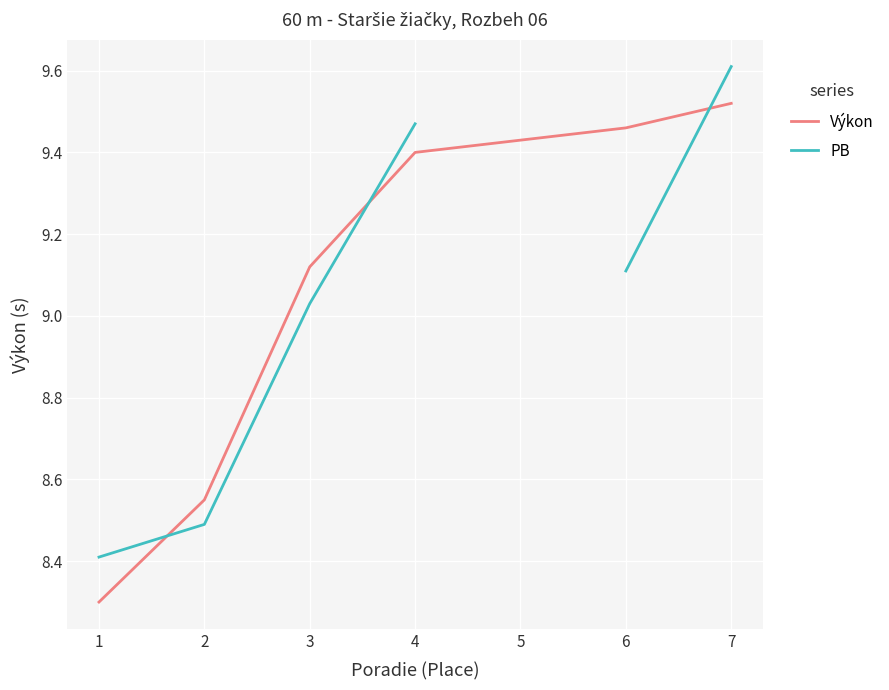

Where does the Výkon series first go above 9?

3